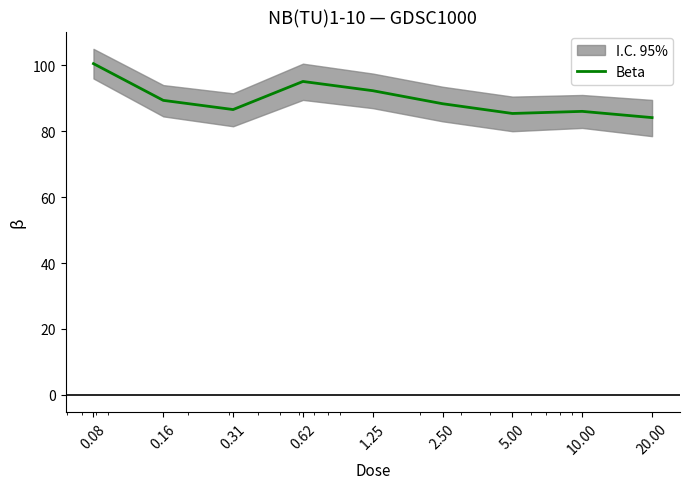

What is the difference between the values at 10.00 and 20.00?

1.9